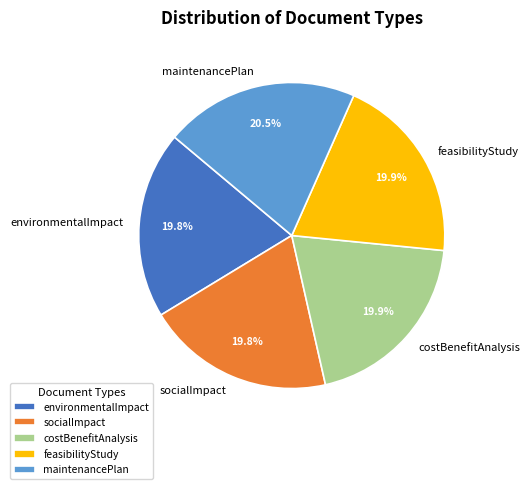

To the nearest percent, what percentage of the pie is feasibilityStudy?

20%